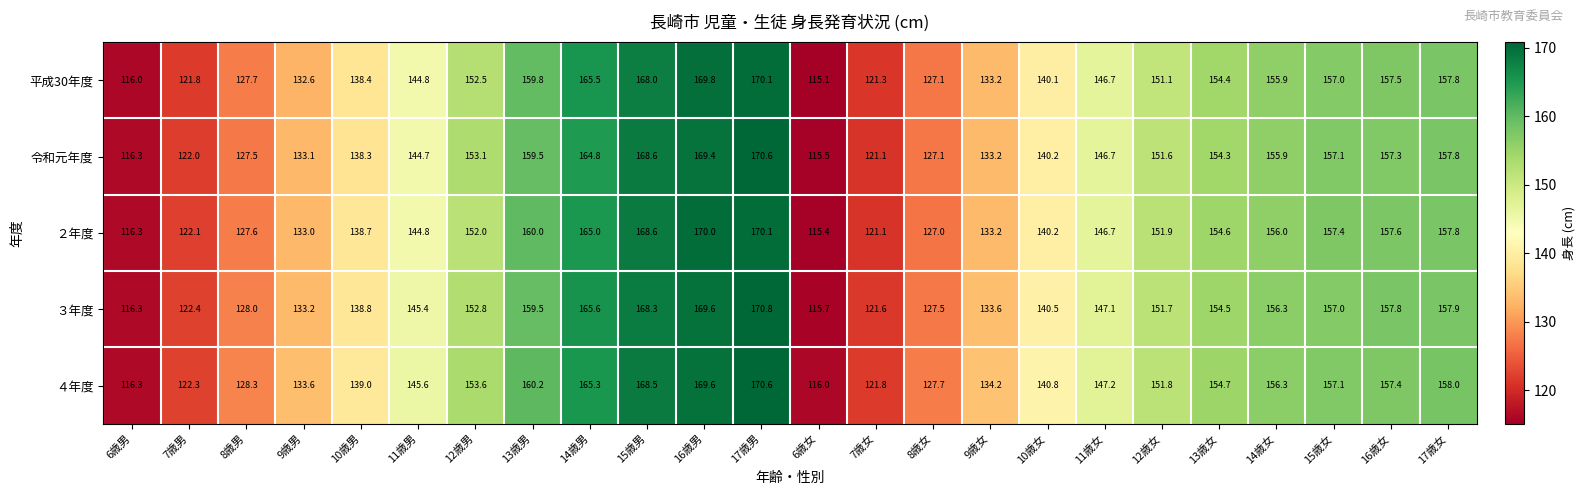

What is the difference between the highest and lowest values at 11歳女?

0.5